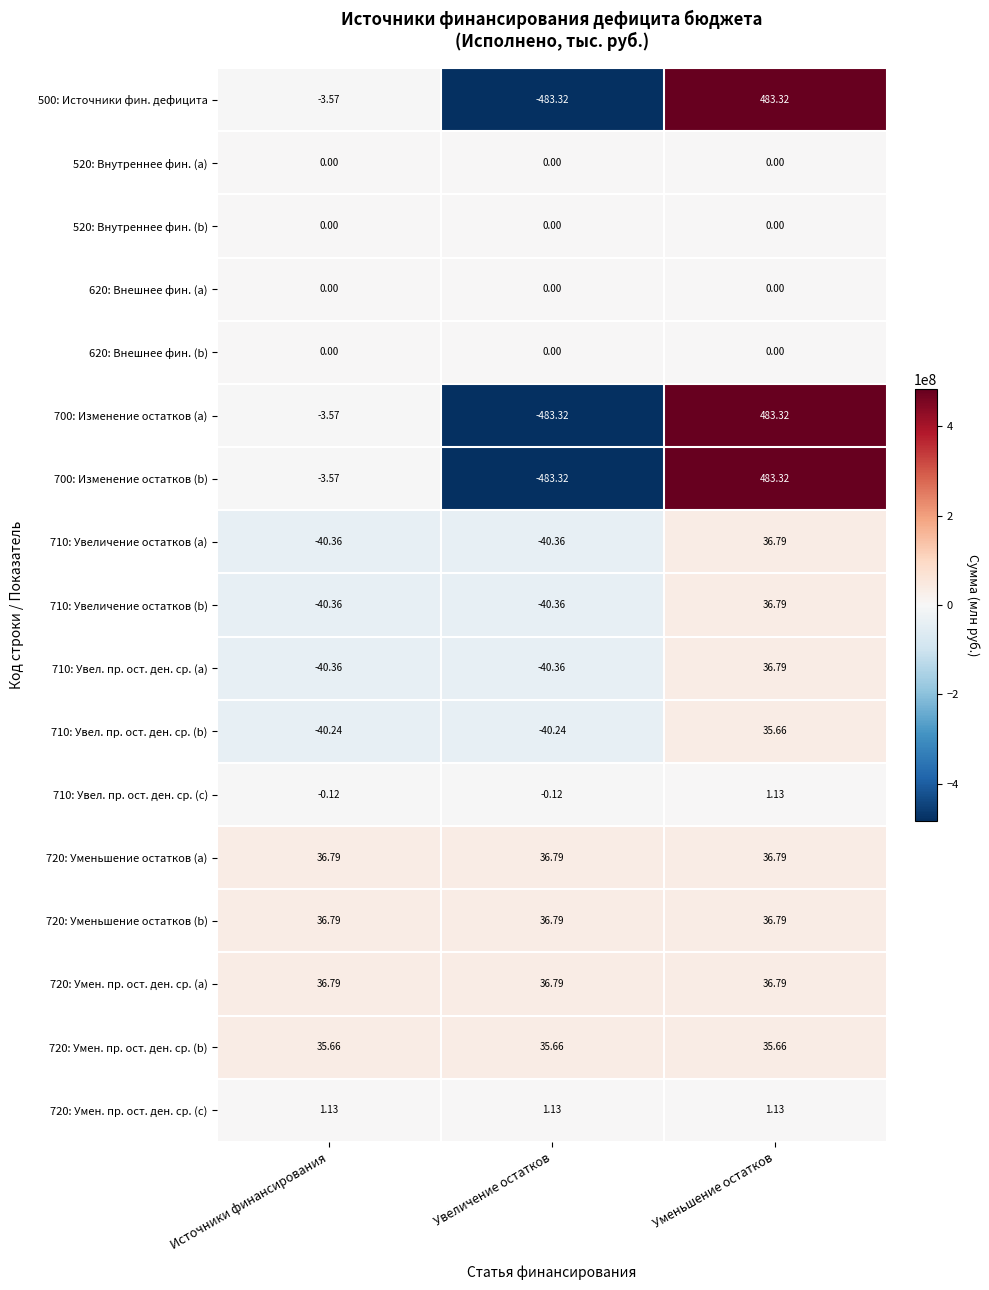

At which category is the sum across all series the highest?

Уменьшение остатков